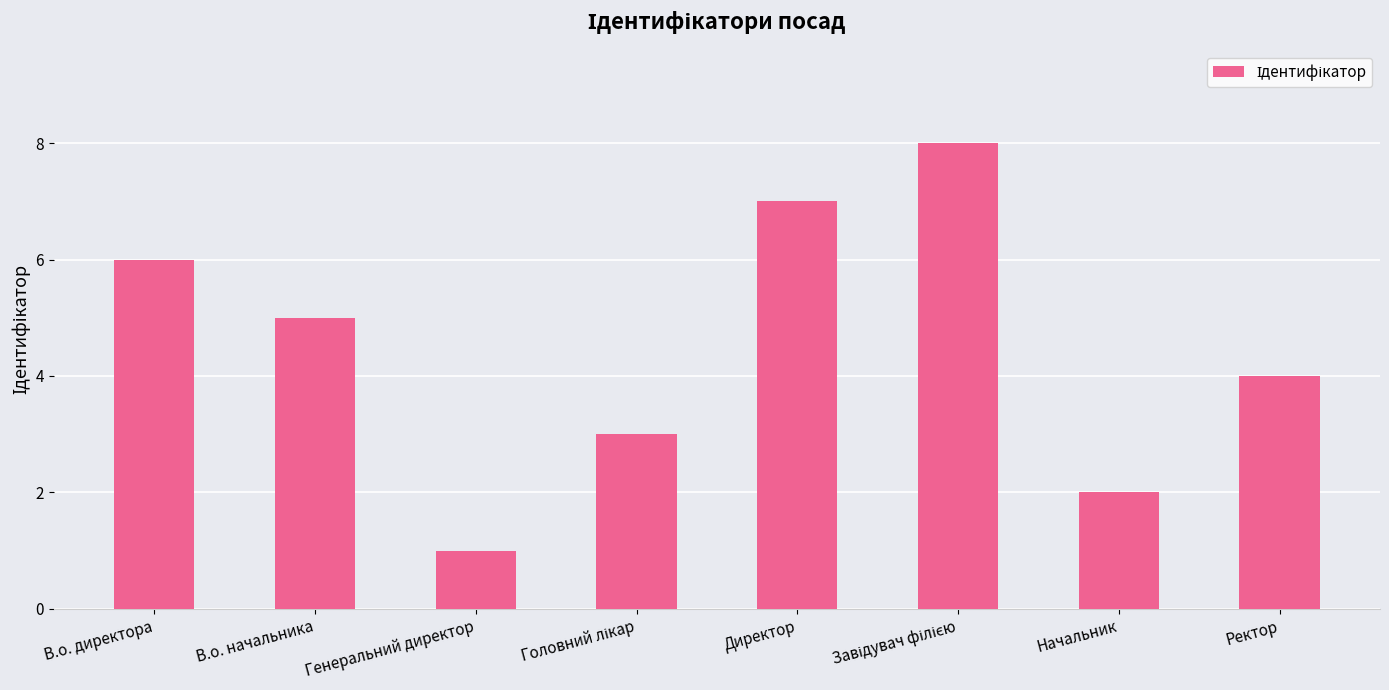

What is the label of the 4th bar from the right?

Директор